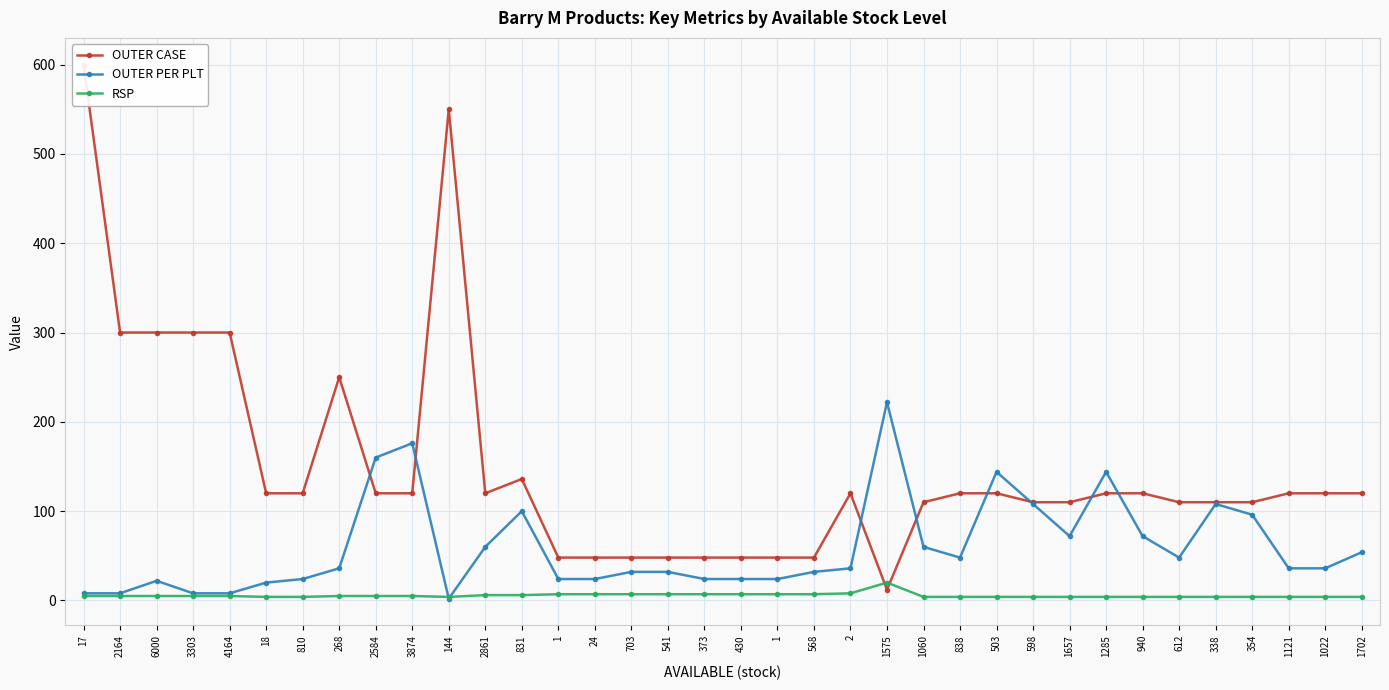

Between 1022 and 4164, which is larger?

4164